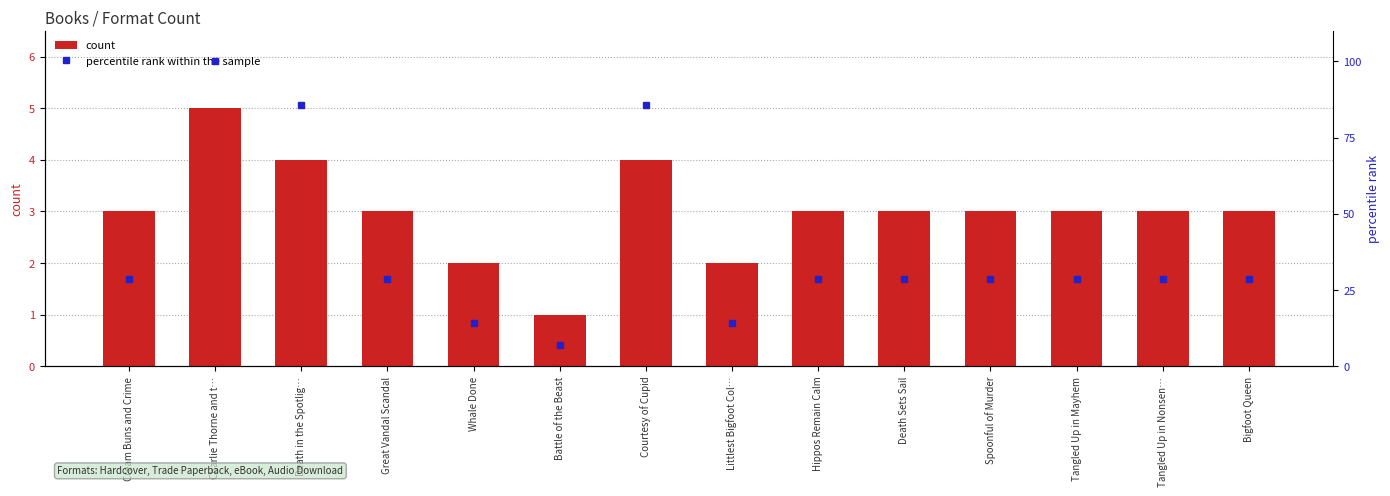

What position from the left is Tangled Up in Mayhem?

12